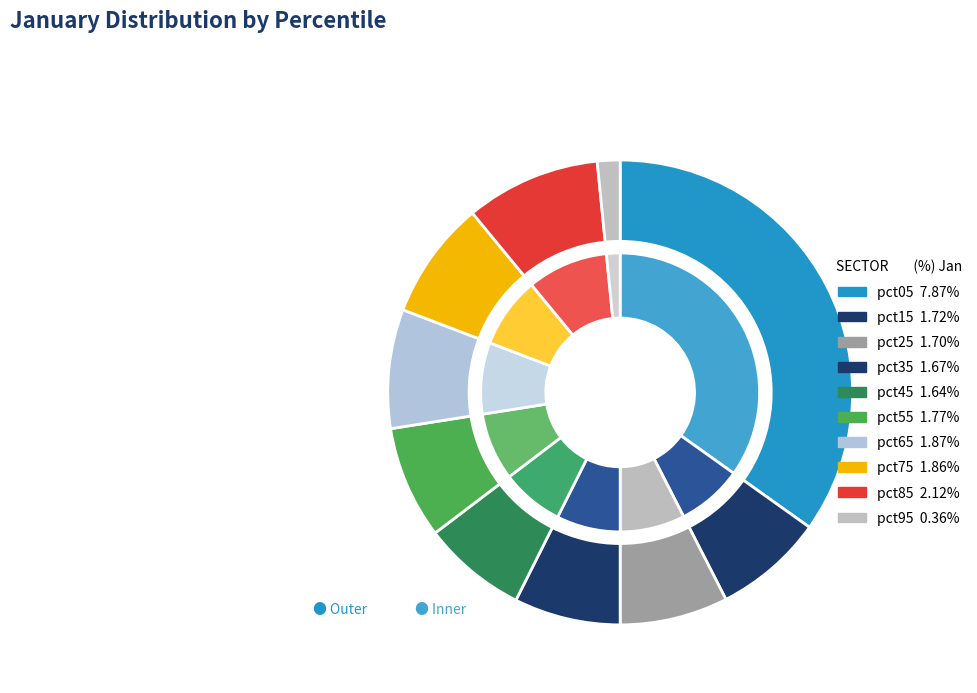

The pct55 slice represents 1% of the pie. True or false?

False